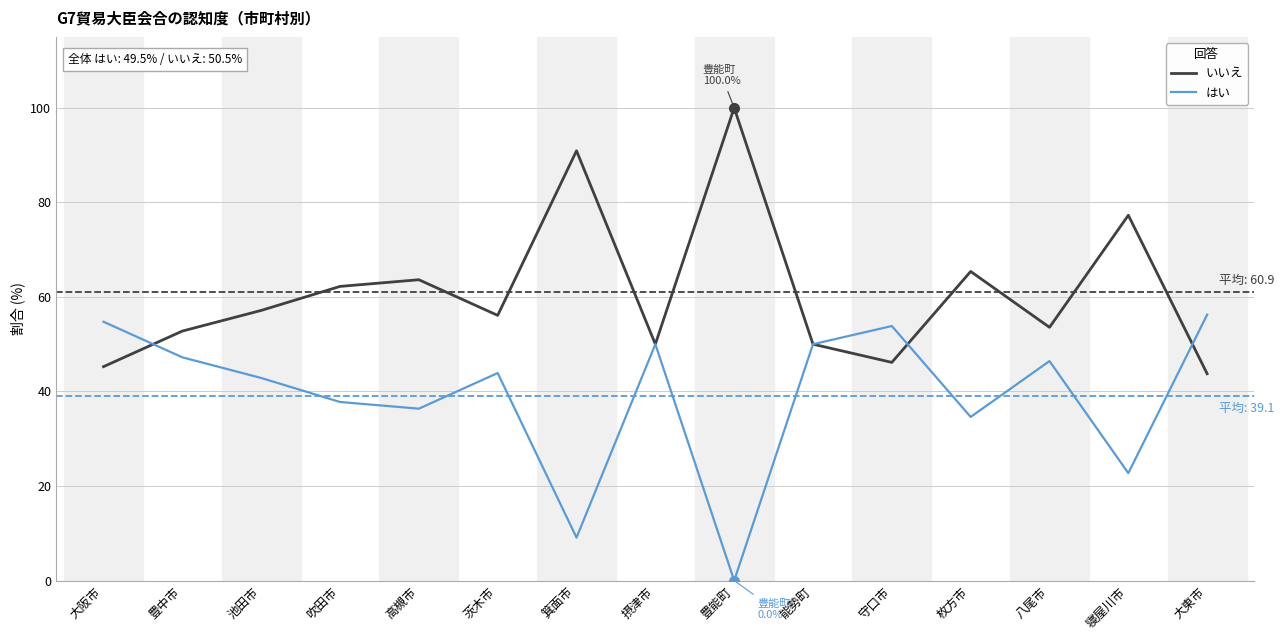

What position from the left is 寝屋川市?

14